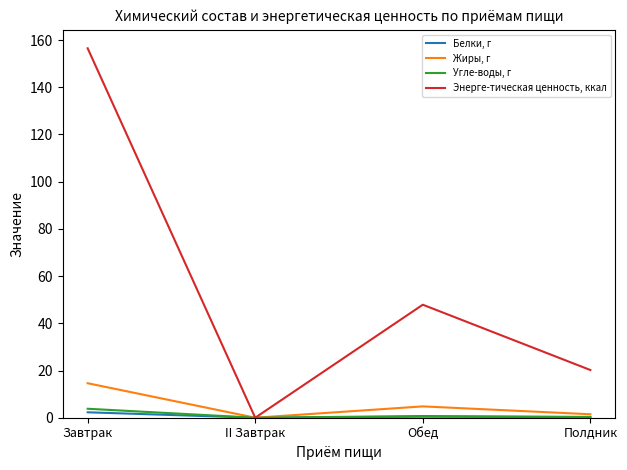

Is it true that Энерге-тическая ценность, ккал equals 20.2 at Полдник?

True